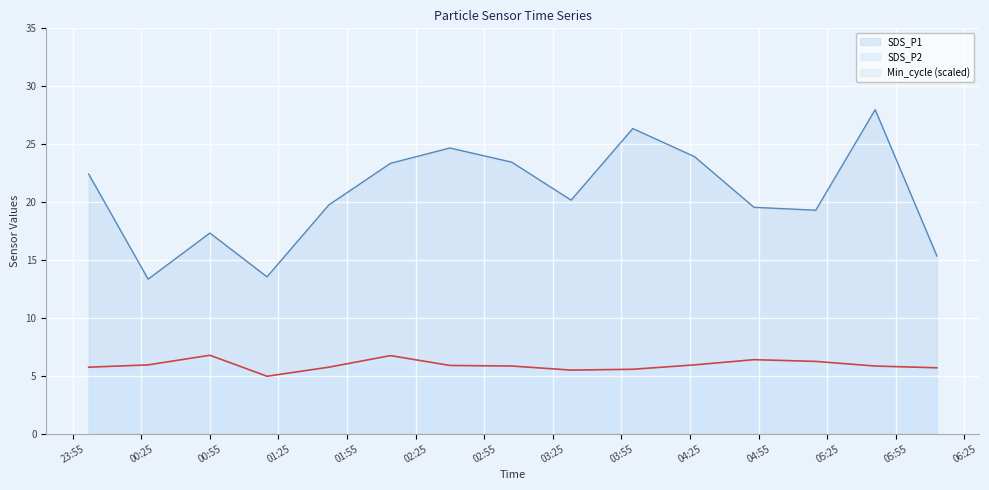

Which series has the widest spread of values?

SDS_P1